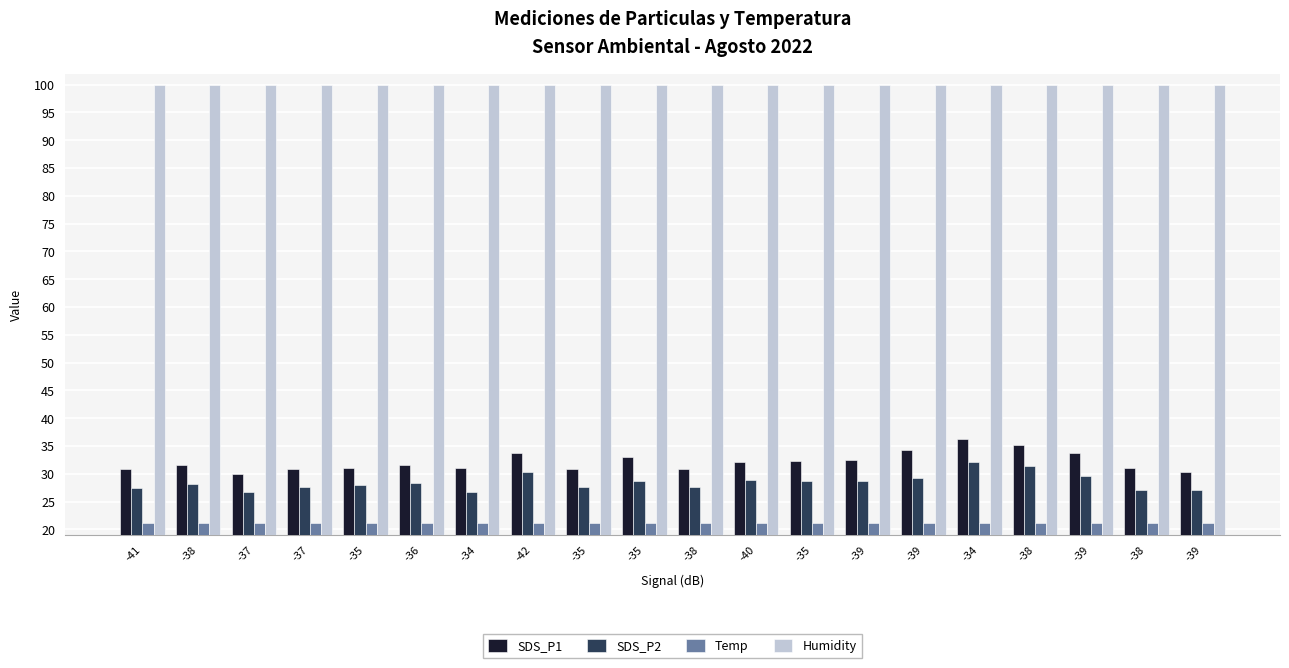

What are all the series names shown in the legend?

SDS_P1, SDS_P2, Temp, Humidity